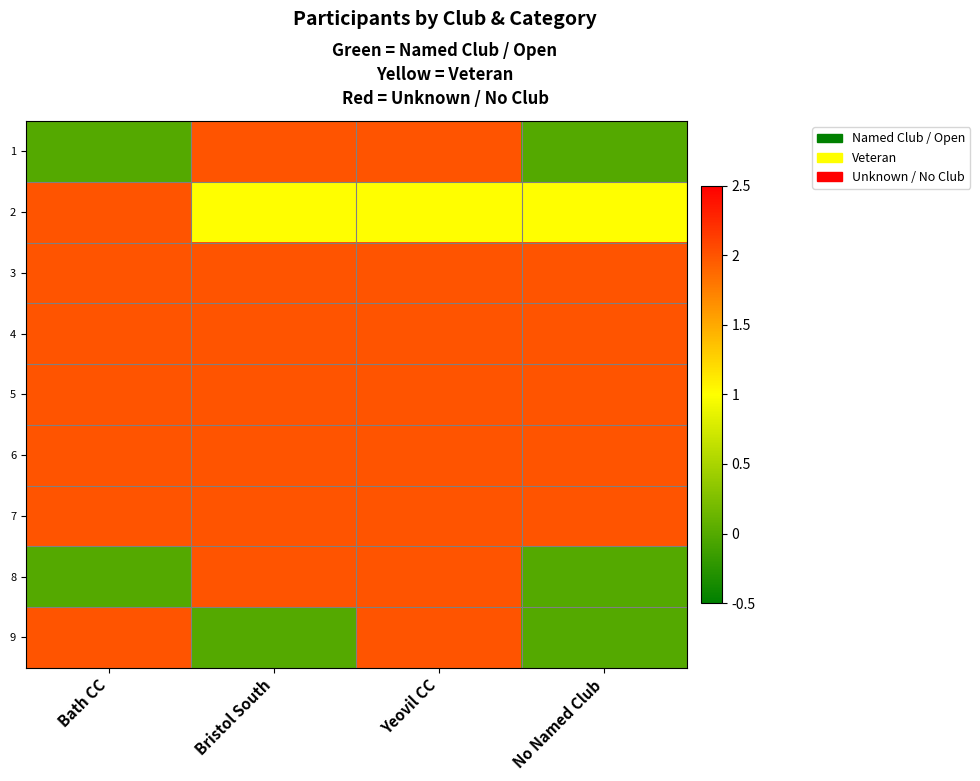

At which category is the sum across all series the highest?

Yeovil CC